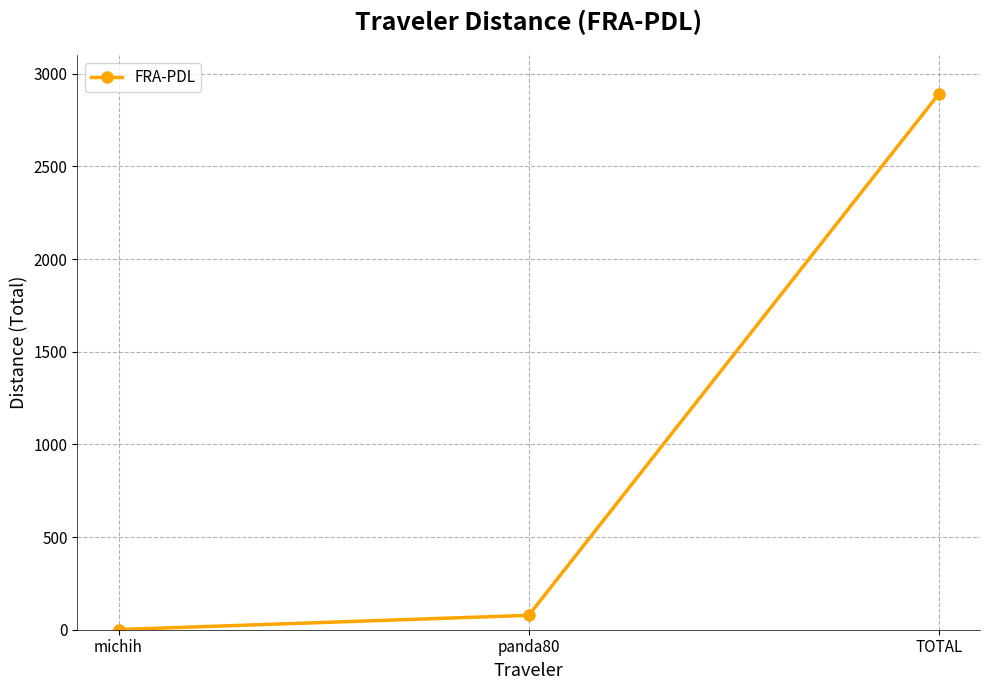

Which label corresponds to the smallest value in the chart?

michih